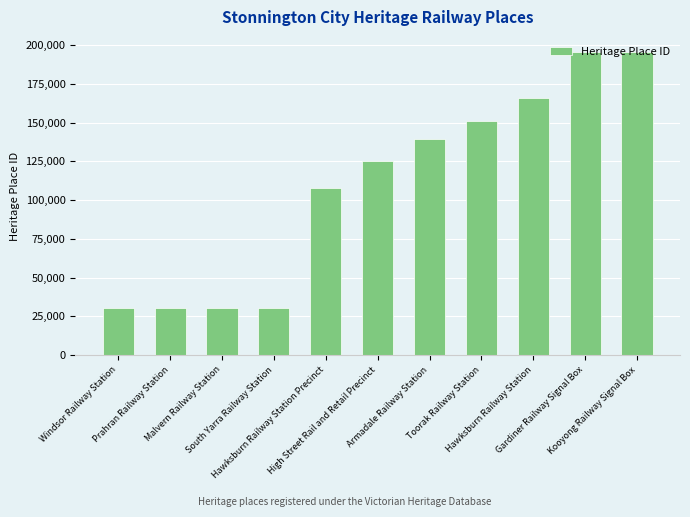

What is the sum of all values?

1203438